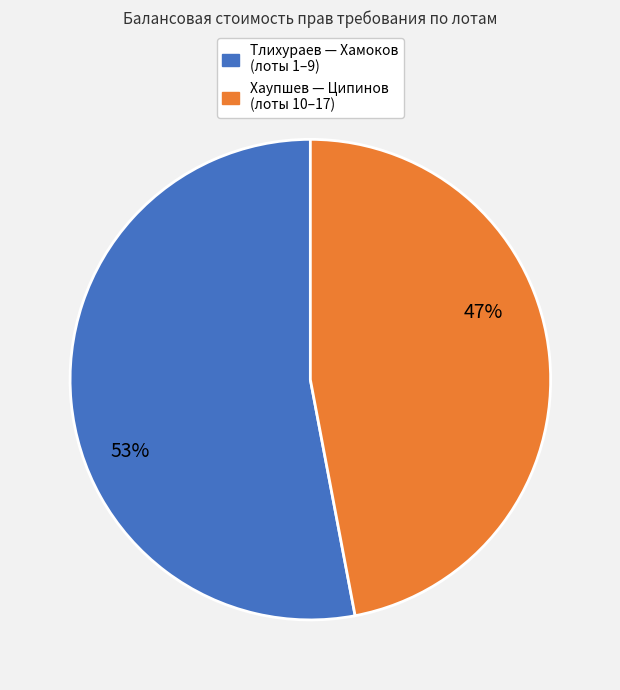

How many slices are in this pie chart?

2